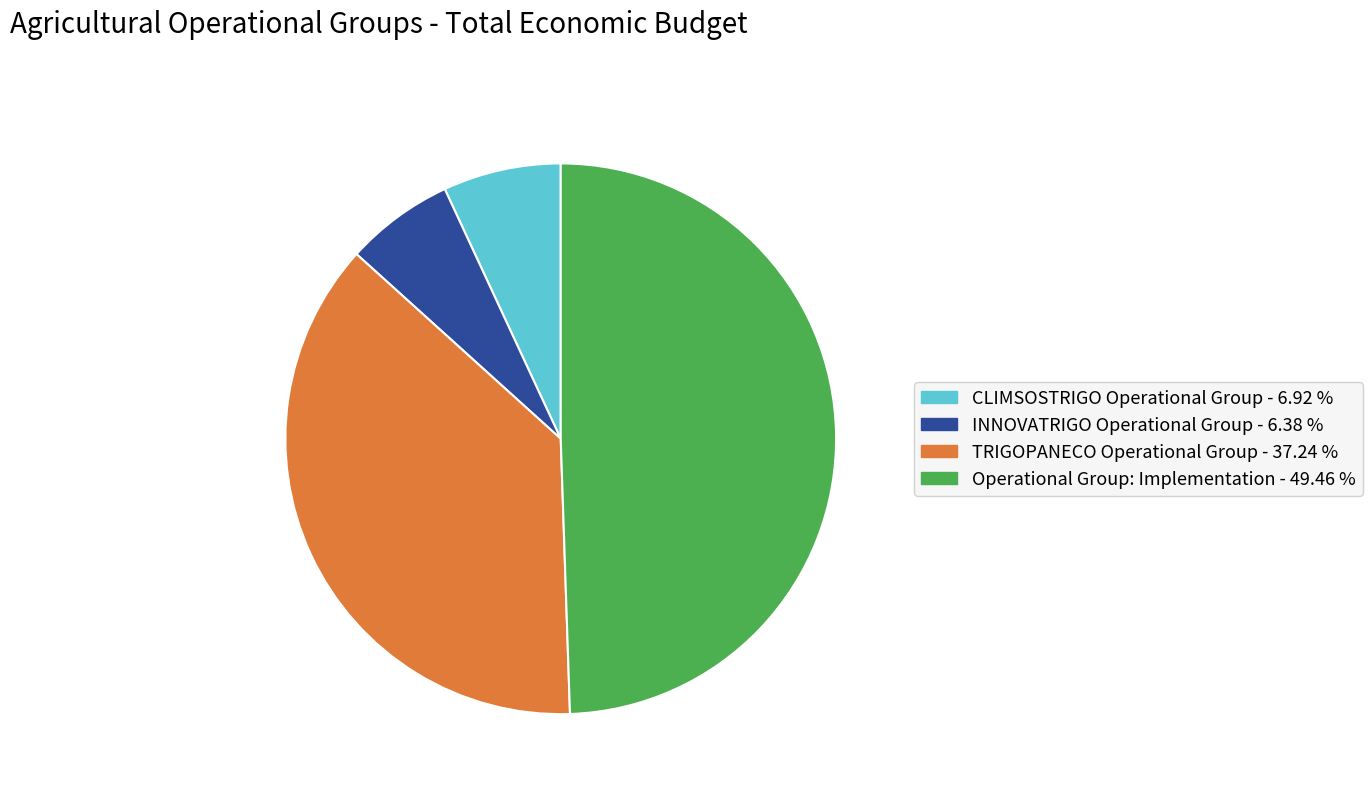

Approximately how many times larger is the value at CLIMSOSTRIGO Operational Group compared to INNOVATRIGO Operational Group?

1.1